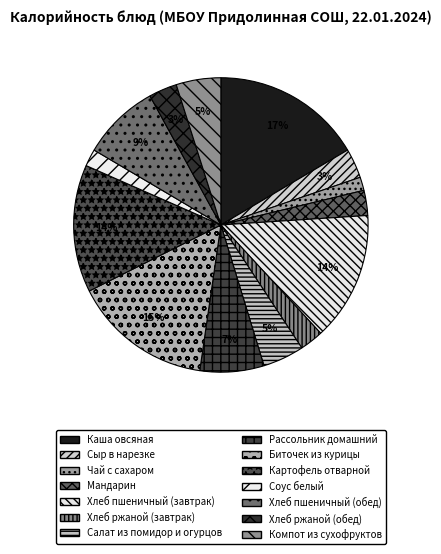

What is the ratio of the value at Компот из сухофруктов to the value at Каша овсяная?

0.3